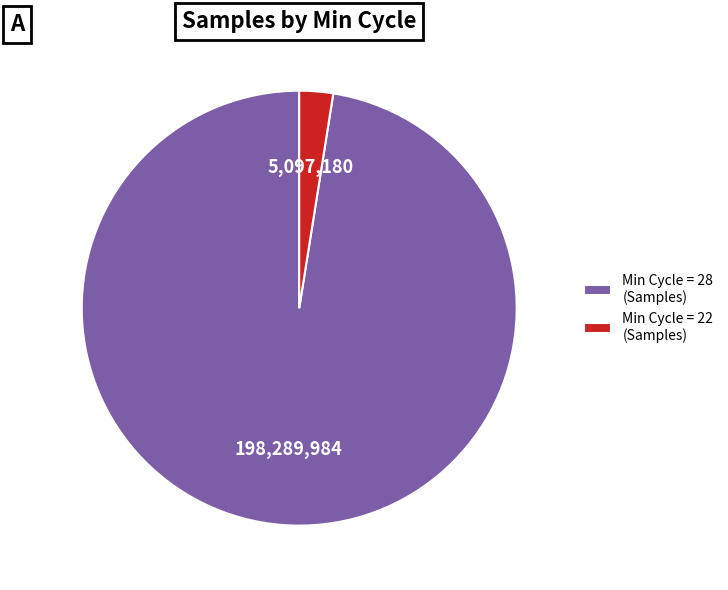

Between Min Cycle = 22 (Samples) and Min Cycle = 28 (Samples), which is larger?

Min Cycle = 28 (Samples)